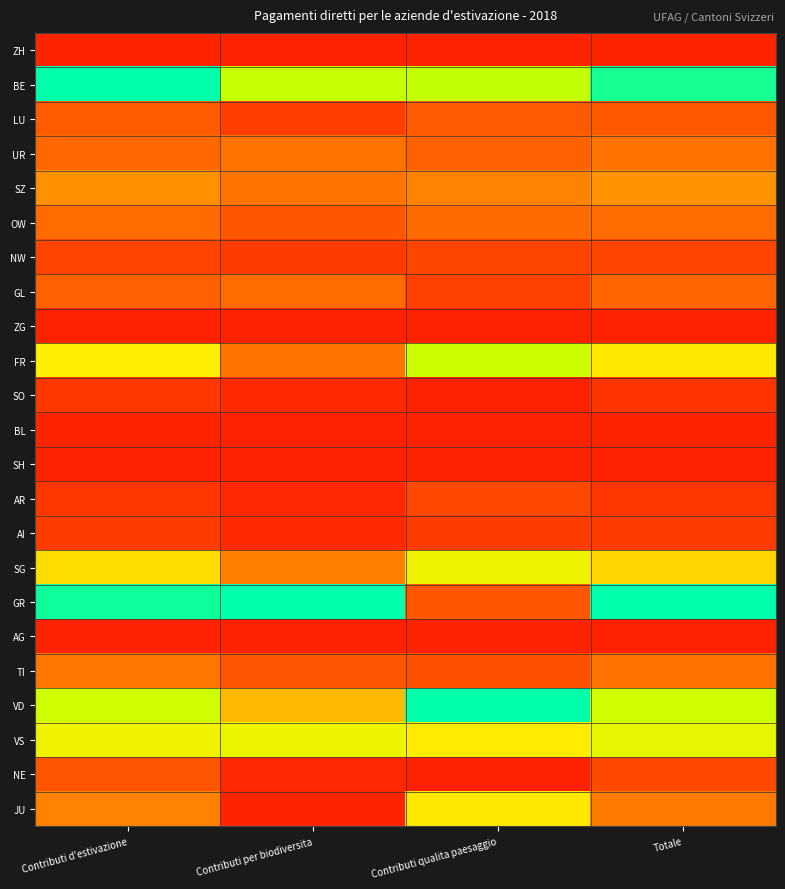

What is the total value across all series at Totale?

5.2